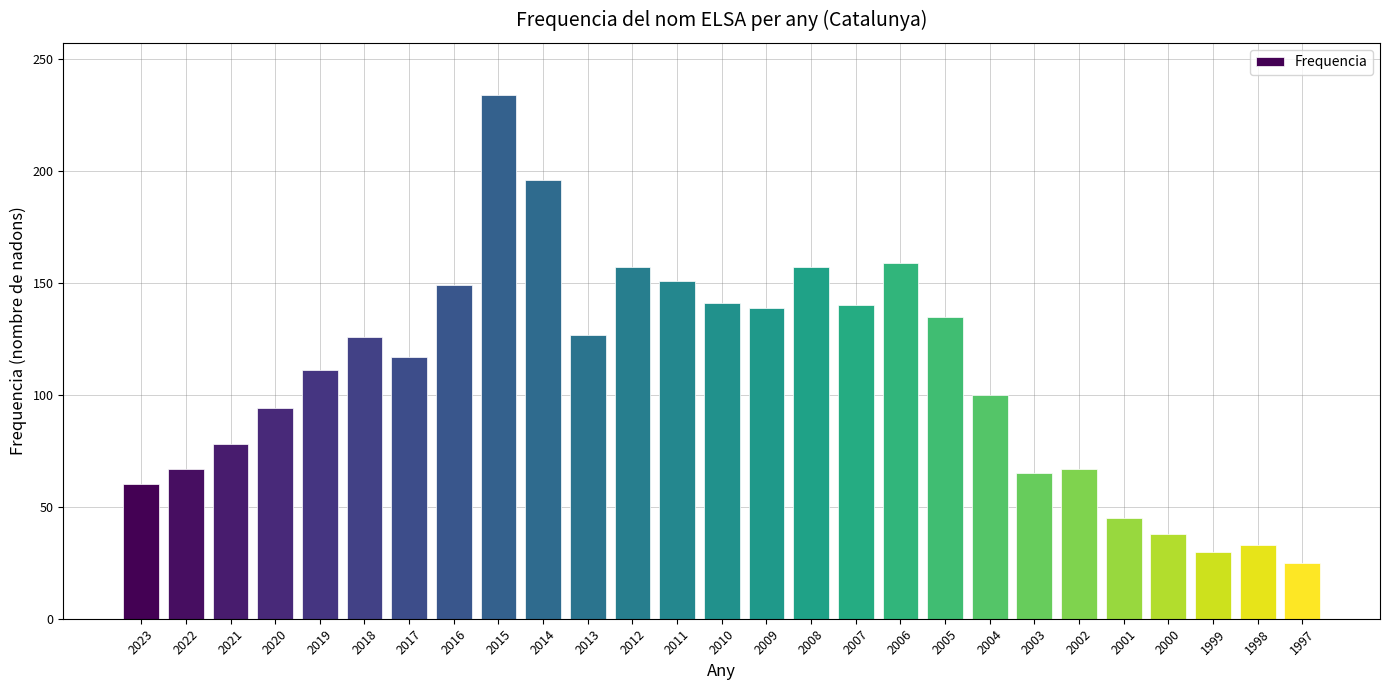

What is the ratio of the value at 1999 to the value at 2005?

0.2